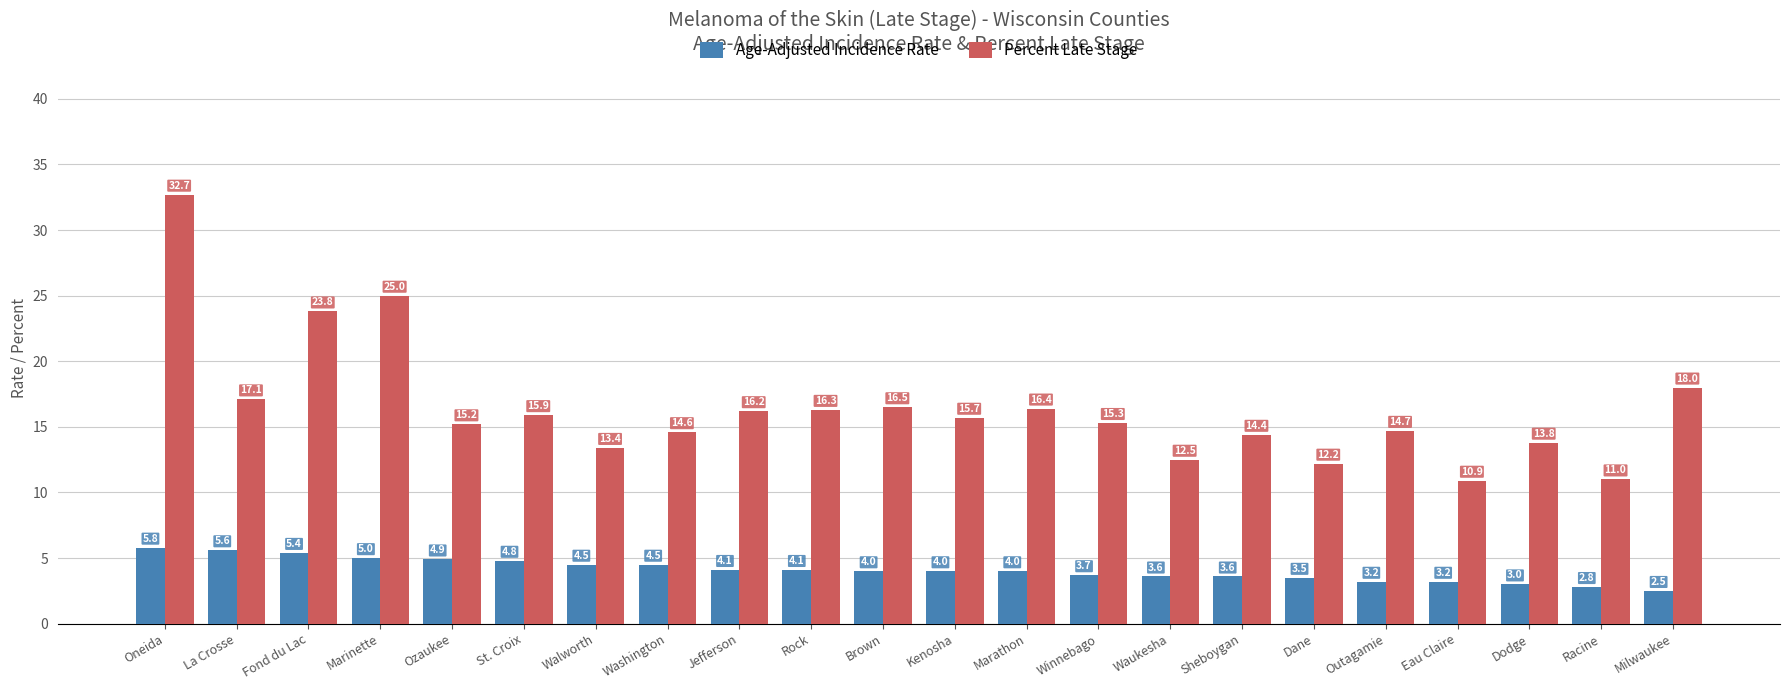

What are all the series names shown in the legend?

Age-Adjusted Incidence Rate, Percent Late Stage